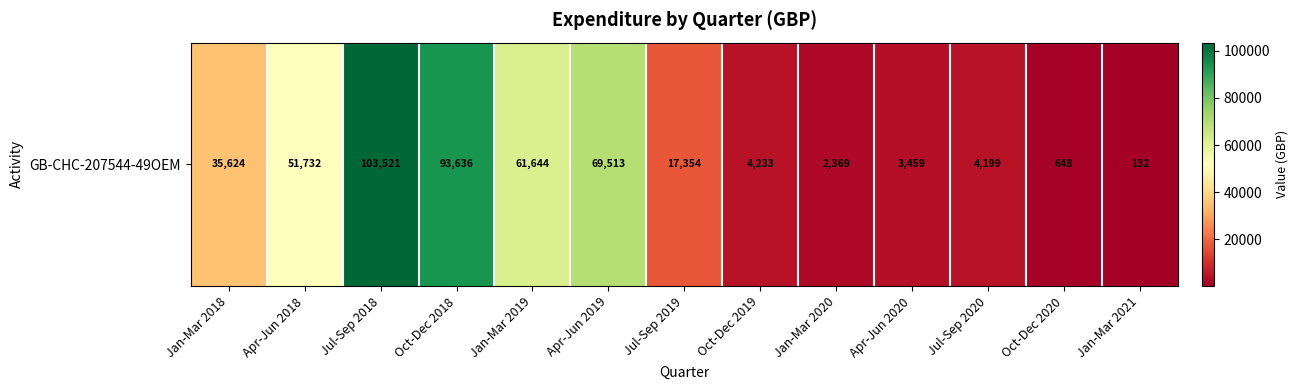

Which has a higher value, Jan-Mar 2021 or Oct-Dec 2020?

Oct-Dec 2020